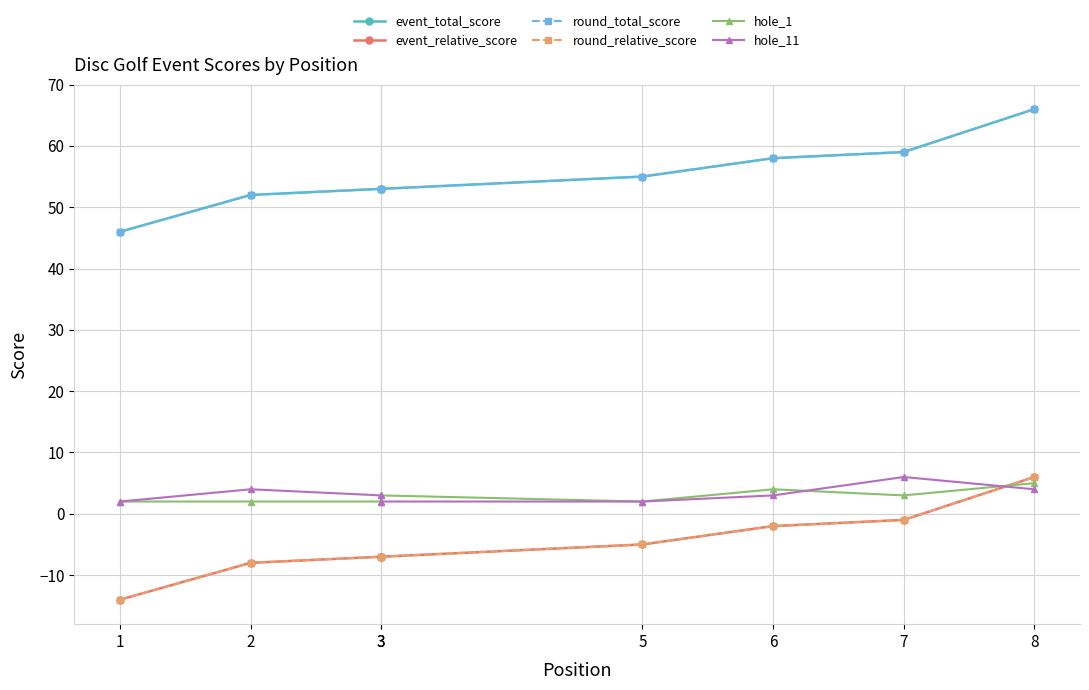

What is the value of the event_total_score point at the 1st from the left?

46